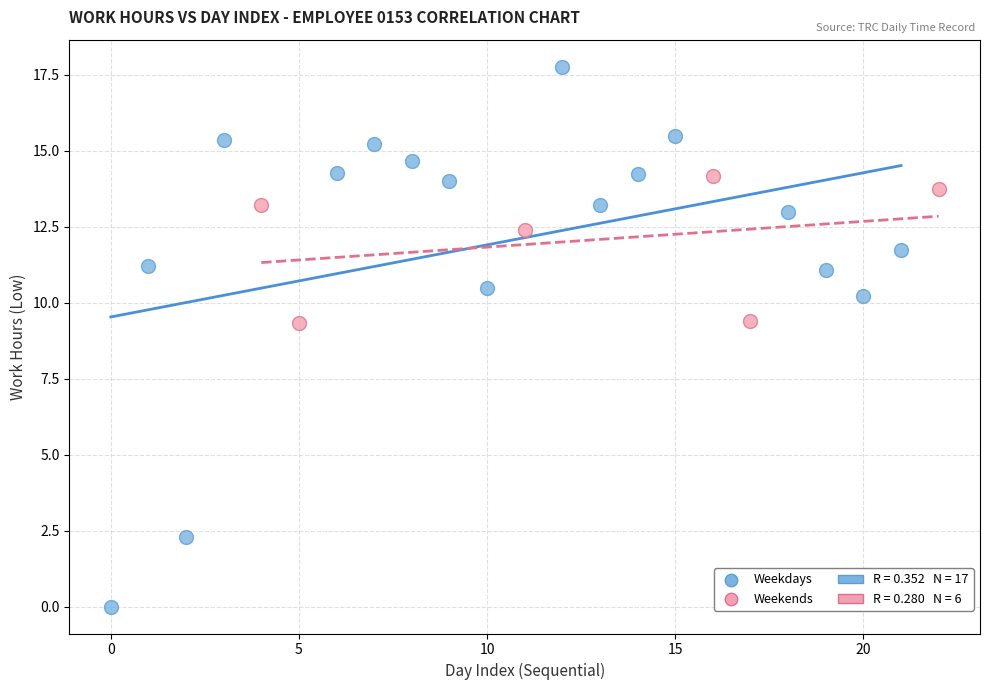

Which series has the largest Y range (max minus min)?

Weekdays